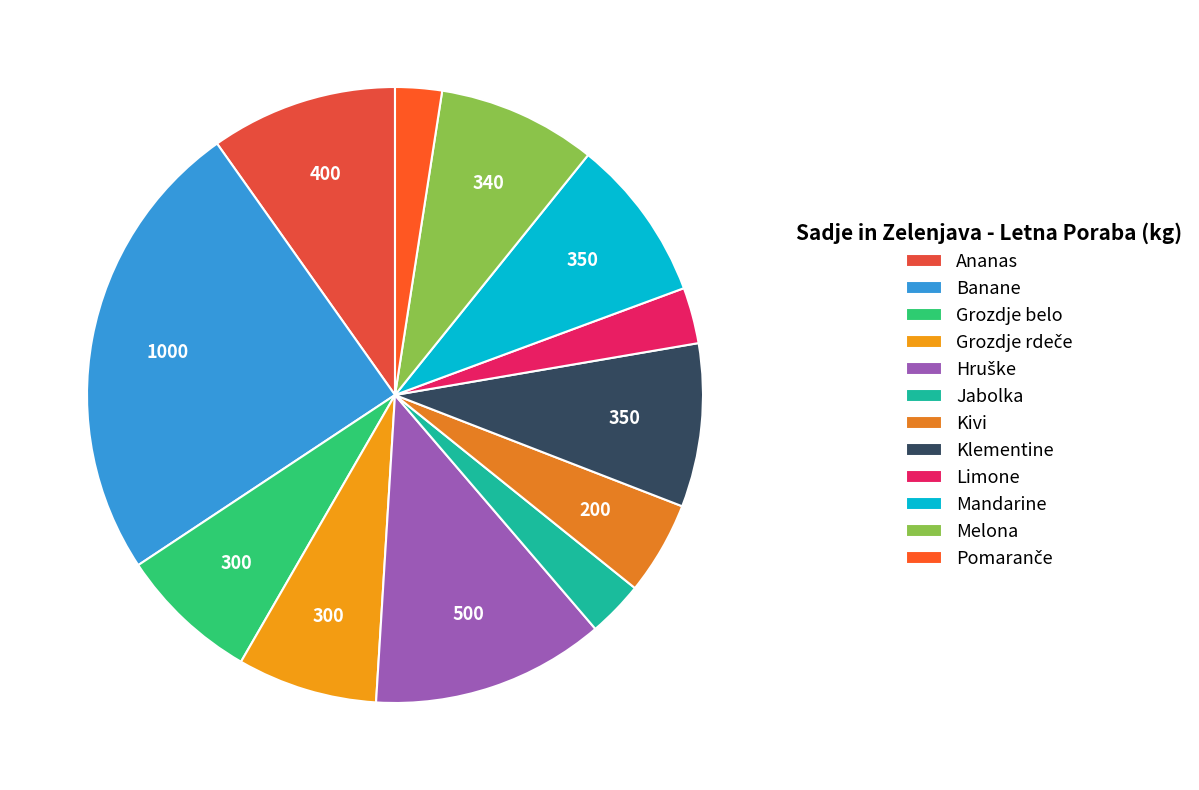

The Kivi slice represents 1% of the pie. True or false?

False